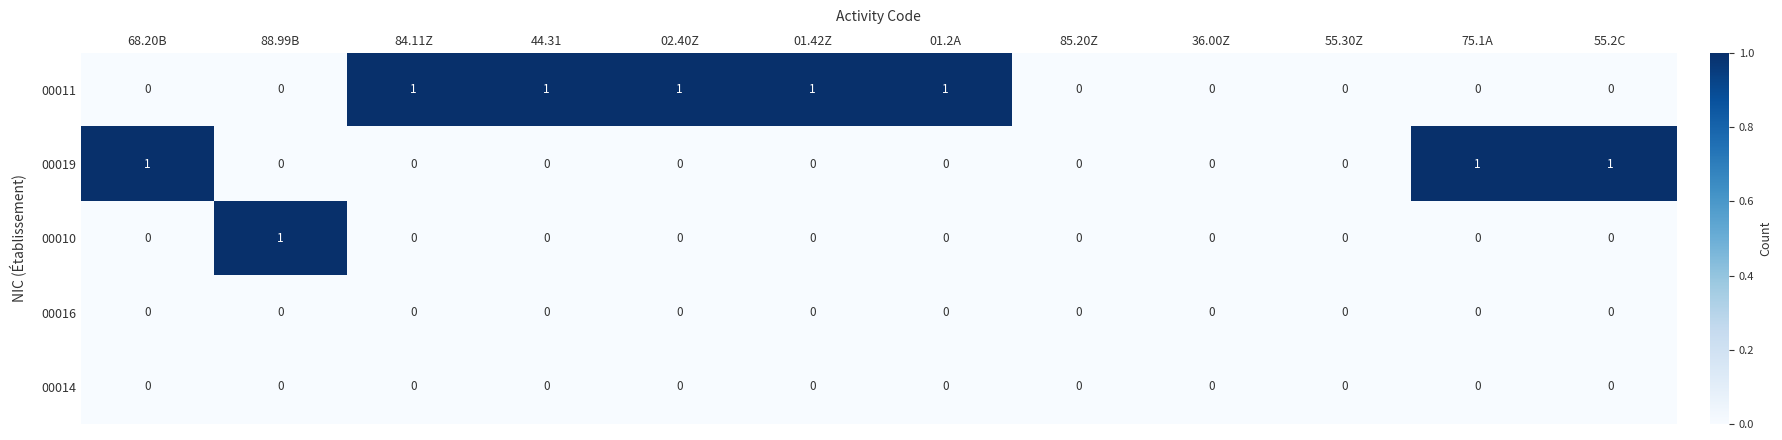

Which series has the largest total across all categories?

00011